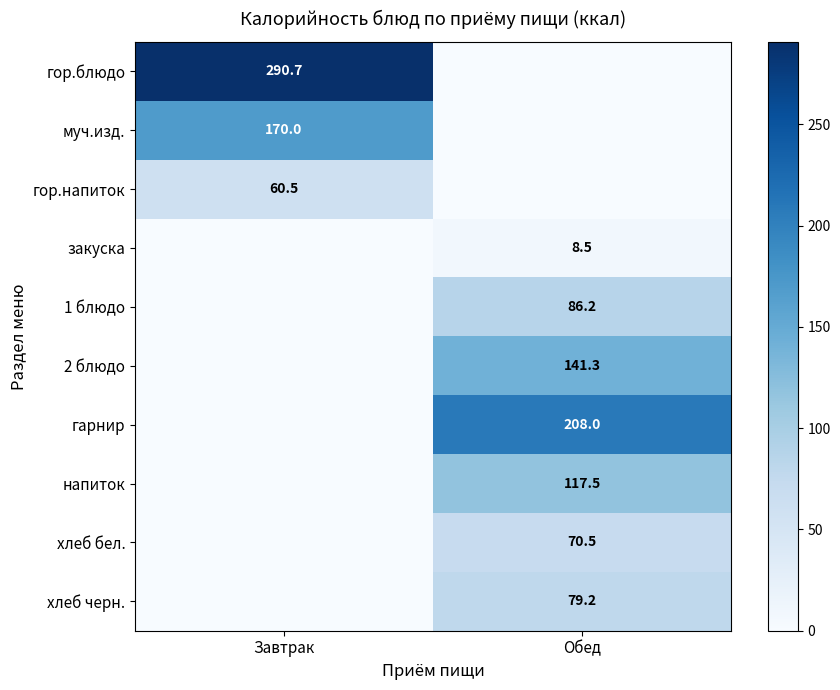

True or false: гор.напиток has a value of 96.3 at Завтрак.

False